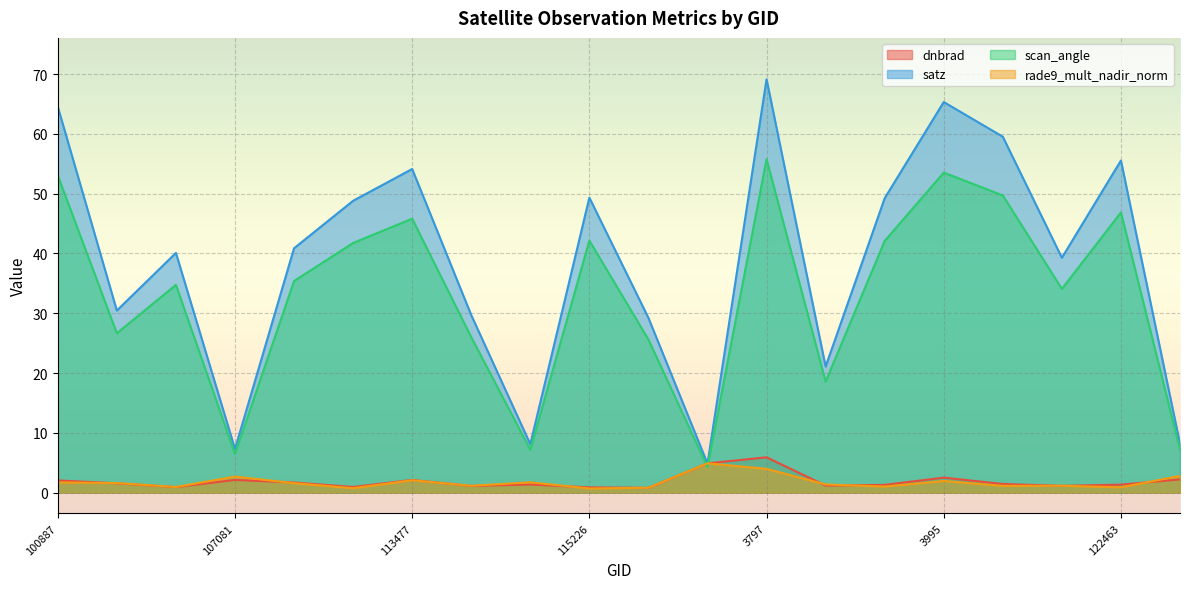

List the labels in order of rade9_mult_nadir_norm value, smallest first.

115226, 109184, 115591, 122463, 104315, 120556, 121771, 113644, 121942, 120388, 107253, 103720, 100887, 113817, 3995, 113477, 107081, 124082, 3797, 119351